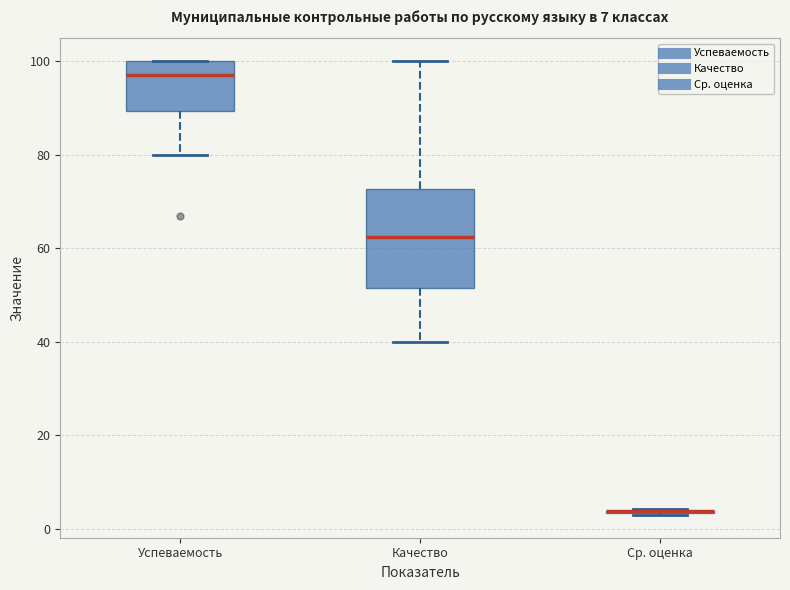

Comparing the boxes themselves (not the whiskers), which one is the tallest?

Качество